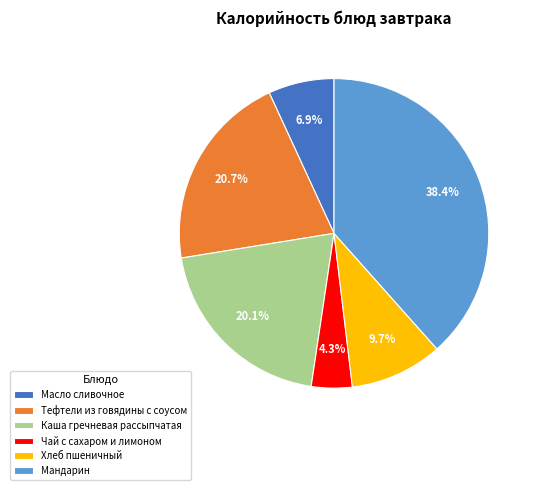

Is it true that Каша гречневая рассыпчатая is 20% of the pie?

True